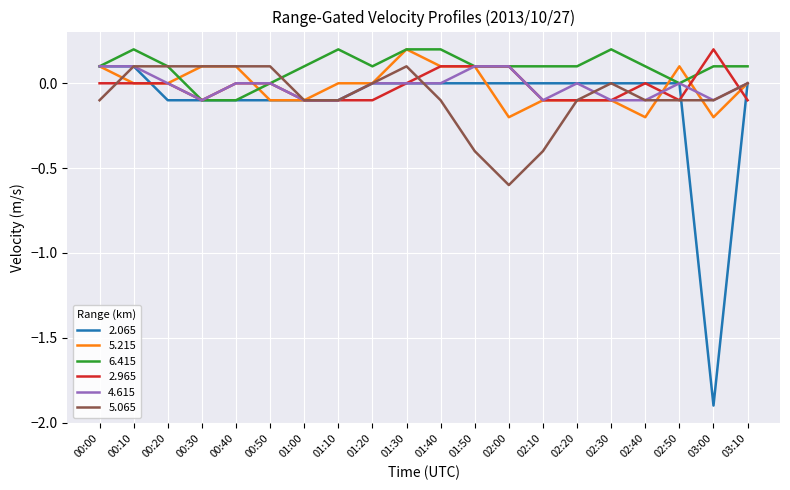

What is the lowest value of the 5.065 series?

-0.6